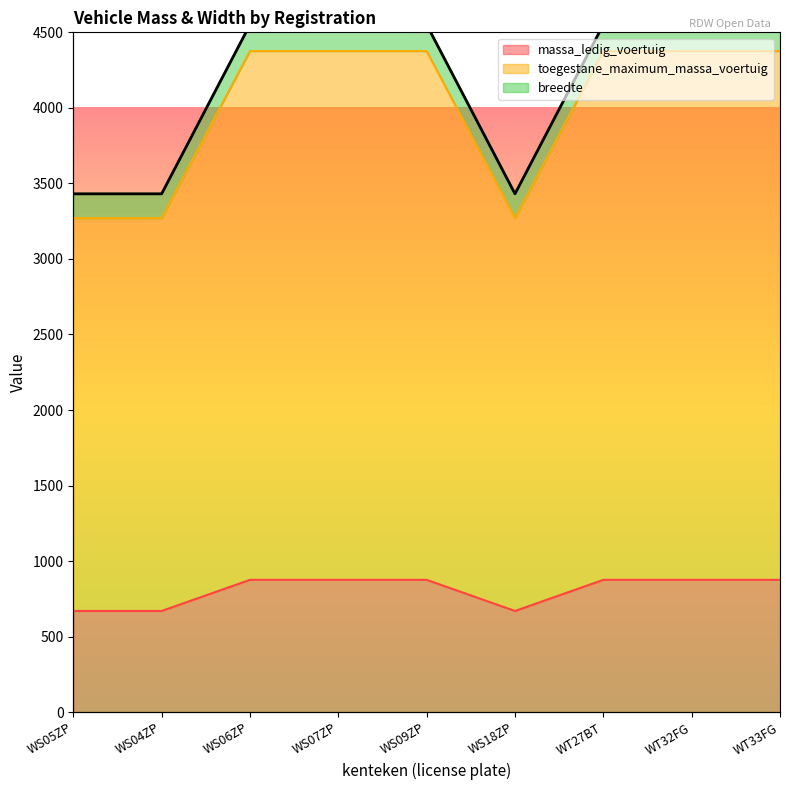

Between WS06ZP and WT32FG, which series saw the biggest shift?

massa_ledig_voertuig